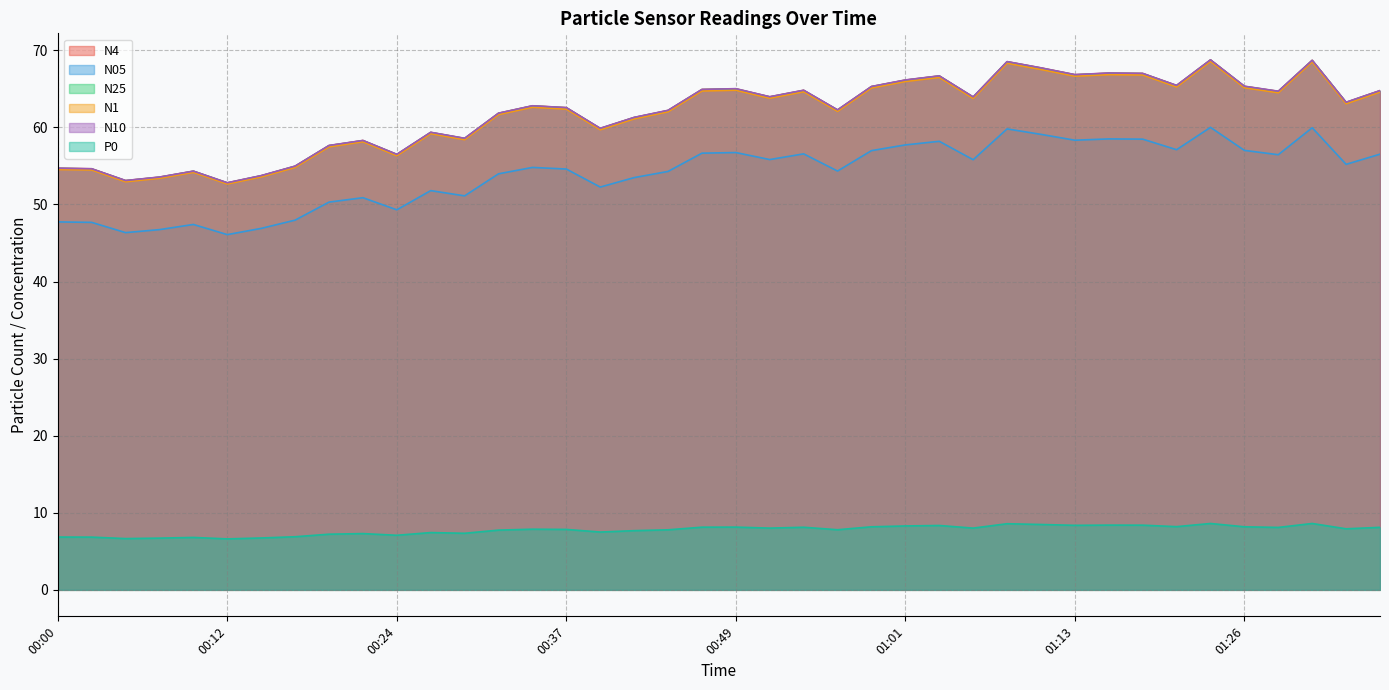

Reading left to right, list all the values displayed in this chart.

N4: 00:00=54.7	00:02=54.6	00:05=53.1	00:07=53.5	00:10=54.3	00:12=52.8	00:15=53.7	00:17=55.0	00:20=57.6	00:22=58.3	00:24=56.5	00:27=59.4	00:29=58.6	00:32=61.8	00:34=62.8	00:37=62.6	00:39=59.9	00:41=61.3	00:44=62.2	00:46=64.9	00:49=65.0	00:51=64.0	00:54=64.8	00:56=62.3	00:59=65.3	01:01=66.1	01:04=66.7	01:06=63.9	01:08=68.5	01:11=67.7	01:13=66.8	01:16=67.0	01:19=67.0	01:21=65.4	01:24=68.8	01:26=65.3	01:29=64.7	01:31=68.7	01:34=63.2	01:36=64.8
N05: 00:00=47.7	00:02=47.7	00:05=46.4	00:07=46.7	00:10=47.4	00:12=46.1	00:15=46.9	00:17=48.0	00:20=50.3	00:22=50.9	00:24=49.3	00:27=51.8	00:29=51.1	00:32=54.0	00:34=54.8	00:37=54.6	00:39=52.3	00:41=53.5	00:44=54.3	00:46=56.7	00:49=56.7	00:51=55.8	00:54=56.6	00:56=54.3	00:59=57.0	01:01=57.7	01:04=58.2	01:06=55.8	01:08=59.8	01:11=59.1	01:13=58.3	01:16=58.5	01:19=58.5	01:21=57.1	01:24=60.0	01:26=57.0	01:29=56.5	01:31=60.0	01:34=55.2	01:36=56.5
N25: 00:00=54.7	00:02=54.6	00:05=53.1	00:07=53.5	00:10=54.3	00:12=52.8	00:15=53.7	00:17=55.0	00:20=57.6	00:22=58.3	00:24=56.5	00:27=59.3	00:29=58.6	00:32=61.8	00:34=62.8	00:37=62.5	00:39=59.9	00:41=61.3	00:44=62.2	00:46=64.9	00:49=65.0	00:51=64.0	00:54=64.8	00:56=62.2	00:59=65.3	01:01=66.1	01:04=66.7	01:06=63.9	01:08=68.5	01:11=67.7	01:13=66.8	01:16=67.0	01:19=67.0	01:21=65.4	01:24=68.7	01:26=65.3	01:29=64.7	01:31=68.7	01:34=63.2	01:36=64.8
N1: 00:00=54.5	00:02=54.5	00:05=53.0	00:07=53.4	00:10=54.2	00:12=52.7	00:15=53.6	00:17=54.8	00:20=57.5	00:22=58.1	00:24=56.3	00:27=59.2	00:29=58.4	00:32=61.7	00:34=62.6	00:37=62.4	00:39=59.7	00:41=61.1	00:44=62.0	00:46=64.7	00:49=64.8	00:51=63.8	00:54=64.6	00:56=62.1	00:59=65.1	01:01=66.0	01:04=66.5	01:06=63.8	01:08=68.3	01:11=67.5	01:13=66.7	01:16=66.8	01:19=66.8	01:21=65.2	01:24=68.6	01:26=65.2	01:29=64.5	01:31=68.5	01:34=63.1	01:36=64.6
N10: 00:00=54.7	00:02=54.6	00:05=53.1	00:07=53.6	00:10=54.3	00:12=52.8	00:15=53.8	00:17=55.0	00:20=57.7	00:22=58.3	00:24=56.5	00:27=59.4	00:29=58.6	00:32=61.9	00:34=62.8	00:37=62.6	00:39=59.9	00:41=61.3	00:44=62.2	00:46=64.9	00:49=65.0	00:51=64.0	00:54=64.8	00:56=62.3	00:59=65.3	01:01=66.2	01:04=66.7	01:06=64.0	01:08=68.5	01:11=67.7	01:13=66.8	01:16=67.1	01:19=67.0	01:21=65.5	01:24=68.8	01:26=65.3	01:29=64.7	01:31=68.7	01:34=63.3	01:36=64.8
P0: 00:00=6.8	00:02=6.8	00:05=6.7	00:07=6.7	00:10=6.8	00:12=6.6	00:15=6.7	00:17=6.9	00:20=7.2	00:22=7.3	00:24=7.1	00:27=7.4	00:29=7.3	00:32=7.8	00:34=7.9	00:37=7.8	00:39=7.5	00:41=7.7	00:44=7.8	00:46=8.1	00:49=8.1	00:51=8.0	00:54=8.1	00:56=7.8	00:59=8.2	01:01=8.3	01:04=8.3	01:06=8.0	01:08=8.6	01:11=8.5	01:13=8.4	01:16=8.4	01:19=8.4	01:21=8.2	01:24=8.6	01:26=8.2	01:29=8.1	01:31=8.6	01:34=7.9	01:36=8.1